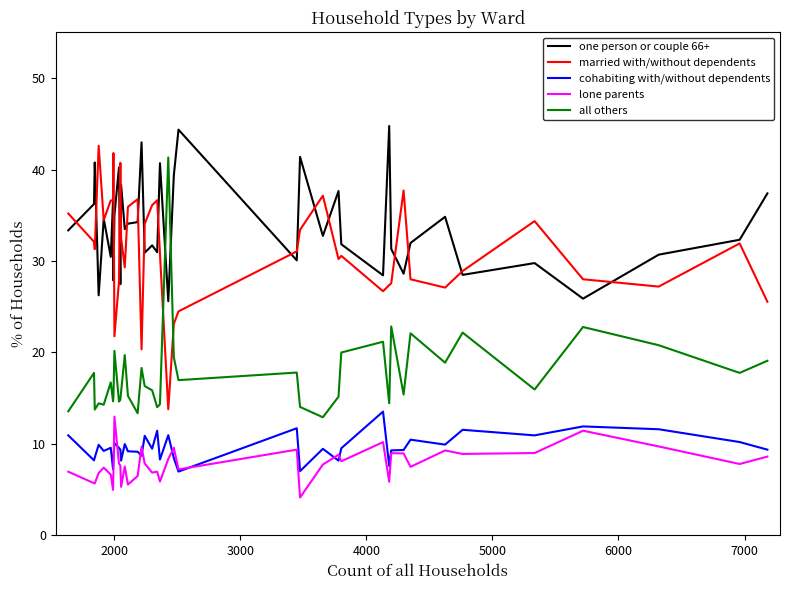

How many intersections are there between all others and one person or couple 66+?

2